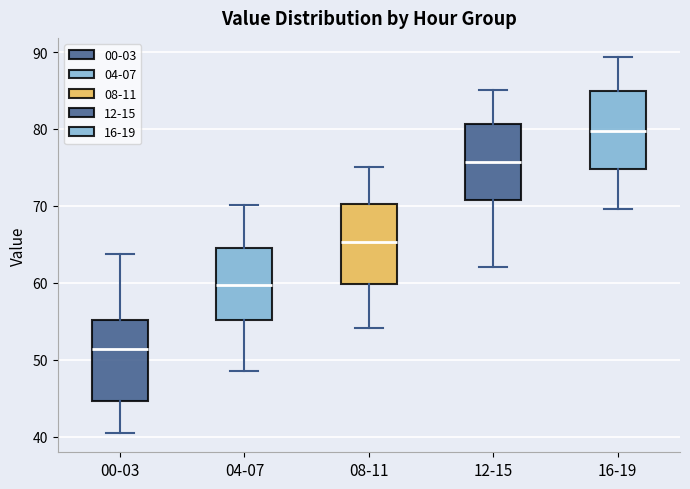

Reading left to right, read every box against the y-axis: the position of its median line, the range the box covers, and the ends of its whiskers. The values are not printed on the chart, so give them approximately, as read against the axis.

00-03: median 51, box 45 to 55, whiskers 40 to 64
04-07: median 60, box 55 to 65, whiskers 49 to 70
08-11: median 65, box 60 to 70, whiskers 54 to 75
12-15: median 76, box 71 to 81, whiskers 62 to 85
16-19: median 80, box 75 to 85, whiskers 70 to 89